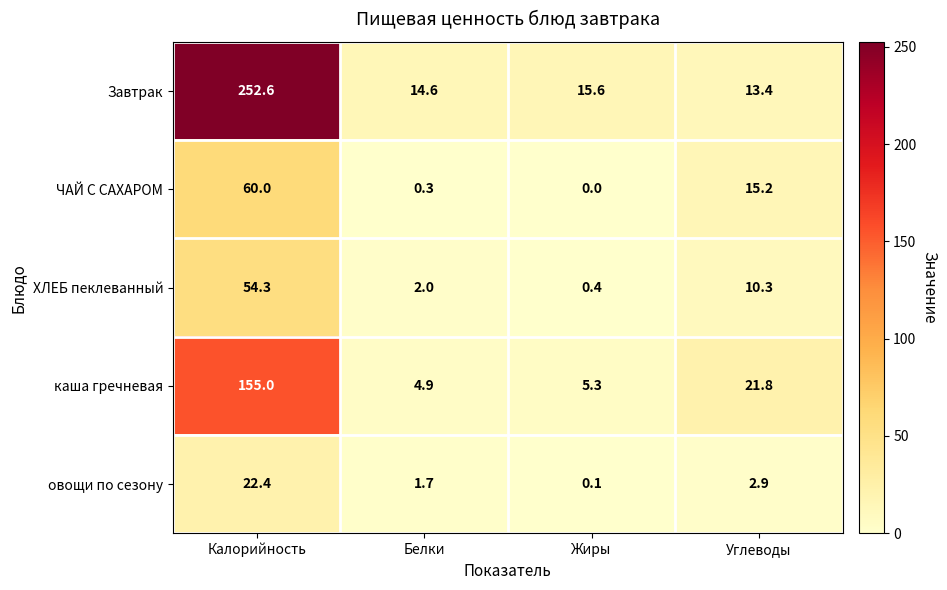

Count the number of categories in the chart.

4